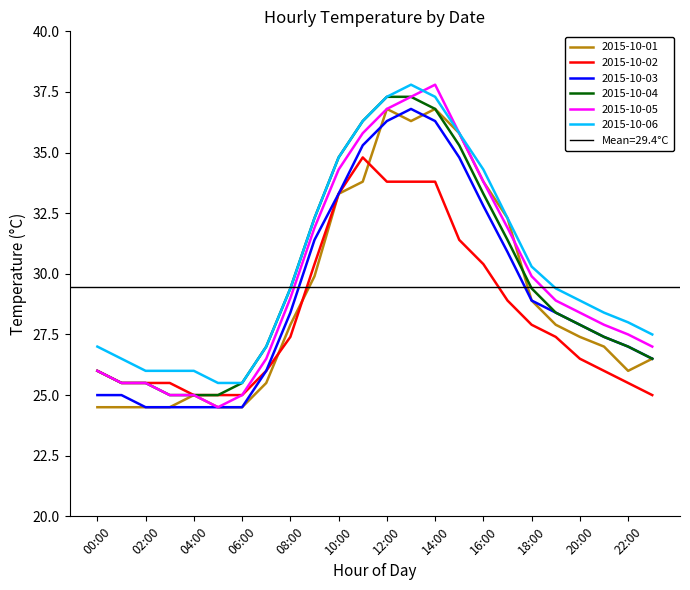

Reading left to right, transcribe all the data shown in this chart.

2015-10-01: 24.5	24.5	24.5	24.5	25.0	24.5	24.5	25.5	27.9	29.9	33.3	33.8	36.8	36.3	36.8	35.8	33.8	32.3	28.9	27.9	27.4	27.0	26.0	26.5
2015-10-02: 26.0	25.5	25.5	25.5	25.0	25.0	25.0	26.0	27.4	30.4	33.3	34.8	33.8	33.8	33.8	31.4	30.4	28.9	27.9	27.4	26.5	26.0	25.5	25.0
2015-10-03: 25.0	25.0	24.5	24.5	24.5	24.5	24.5	26.0	28.4	31.4	33.3	35.3	36.3	36.8	36.3	34.8	32.8	30.9	28.9	28.4	27.9	27.4	27.0	26.5
2015-10-04: 26.0	25.5	25.5	25.0	25.0	25.0	25.5	27.0	29.4	32.3	34.8	36.3	37.3	37.3	36.8	35.3	33.3	31.4	29.4	28.4	27.9	27.4	27.0	26.5
2015-10-05: 26.0	25.5	25.5	25.0	25.0	24.5	25.0	26.5	29.0	31.9	34.3	35.8	36.8	37.3	37.8	35.8	33.8	31.9	29.9	28.9	28.4	27.9	27.5	27.0
2015-10-06: 27.0	26.5	26.0	26.0	26.0	25.5	25.5	27.0	29.4	32.3	34.8	36.3	37.3	37.8	37.3	35.8	34.3	32.3	30.3	29.4	28.9	28.4	28.0	27.5